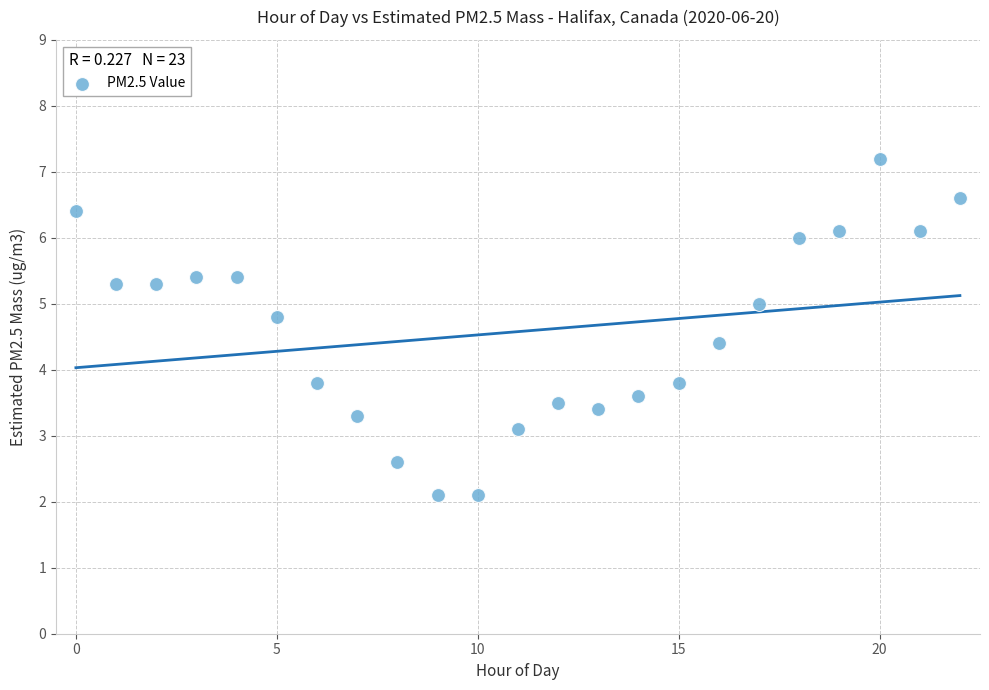

What is the range of Y values (max minus min)?

5.1